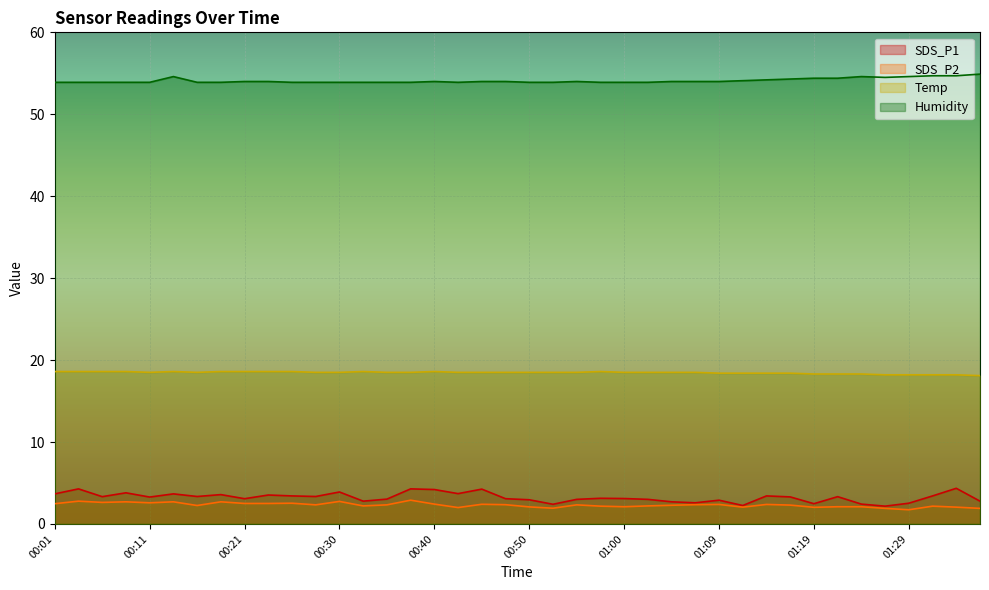

How many categories are shown in the chart?

40